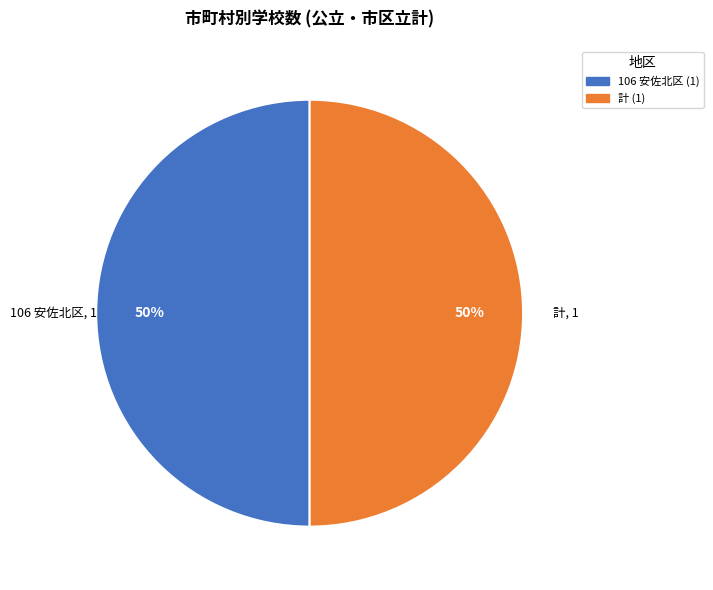

To the nearest percent, what is the average slice percentage?

50%